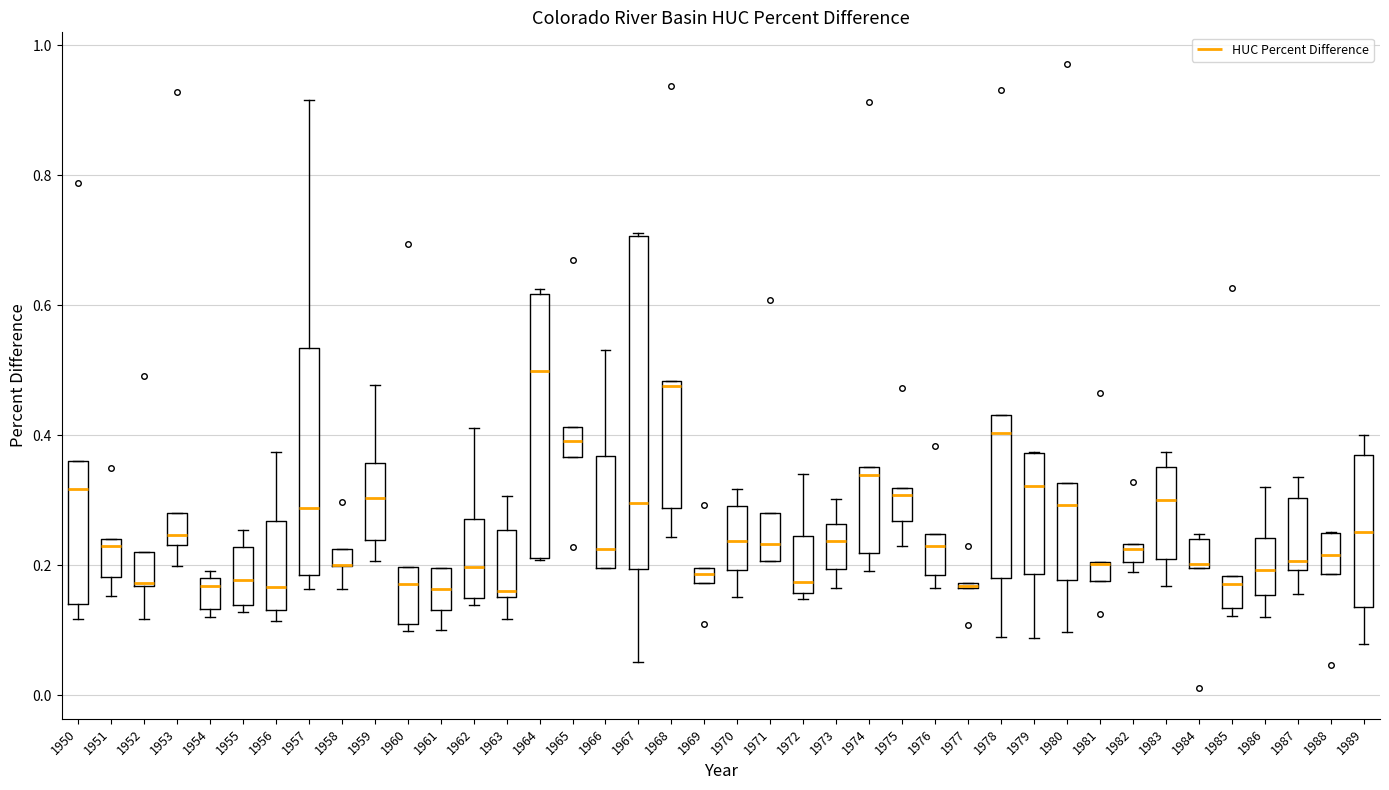

Which box is the tallest, from its lower edge to its upper edge?

1967